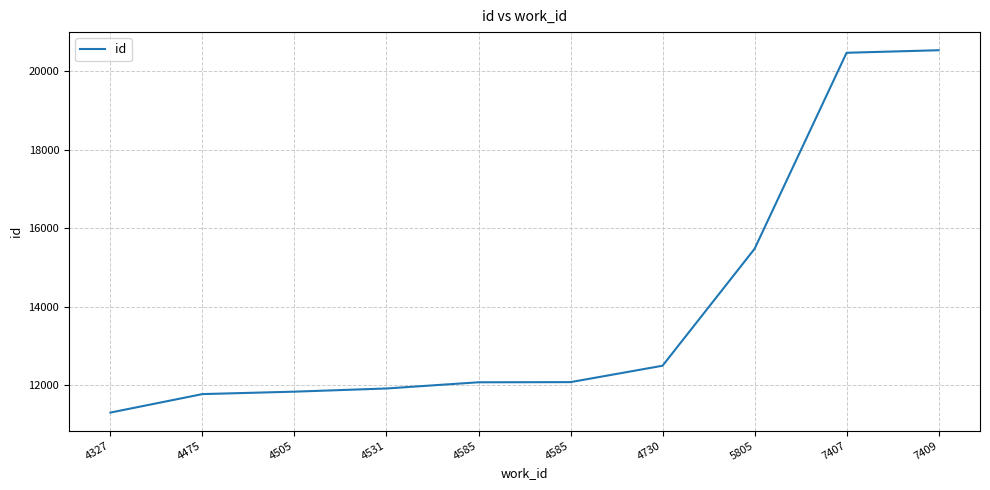

What is the average value?

13996